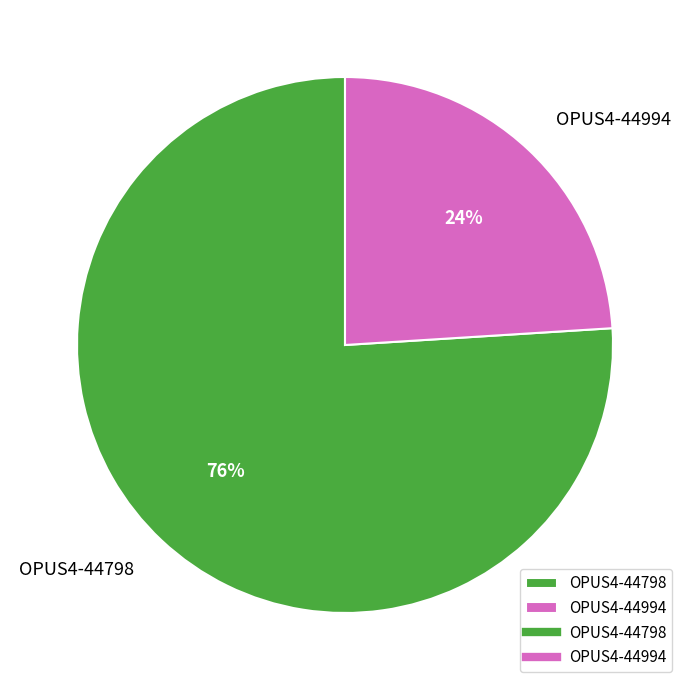

Do OPUS4-44798 and OPUS4-44994 together represent more than half of the pie?

Yes